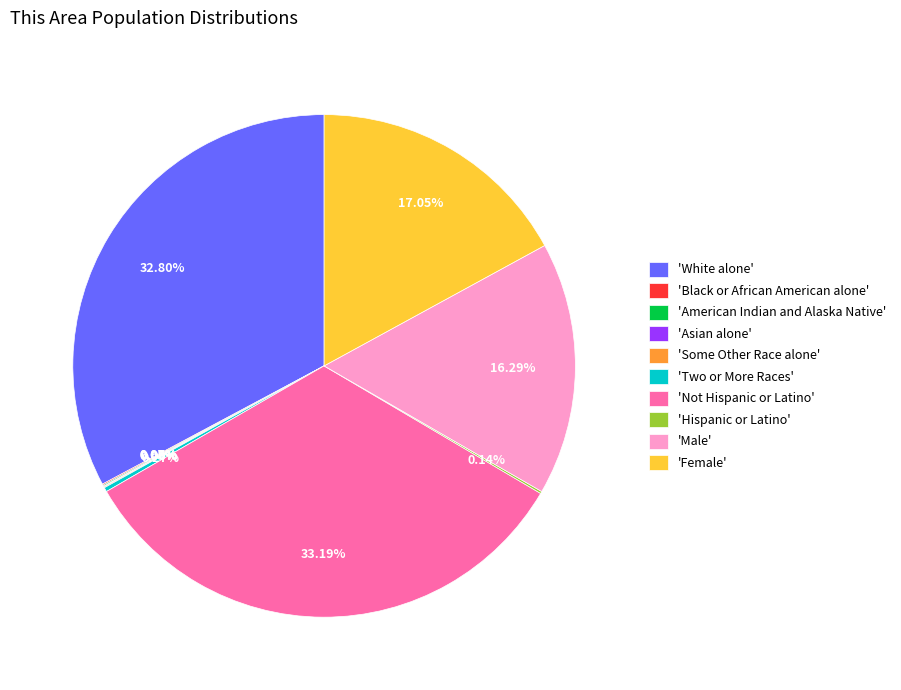

Does any single category account for the majority?

No